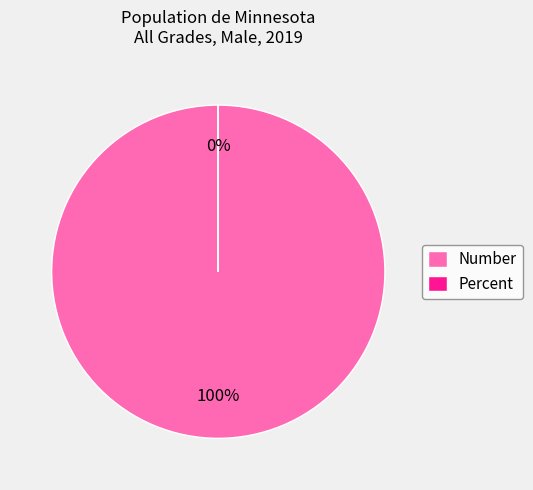

Count the number of slices in the pie.

2